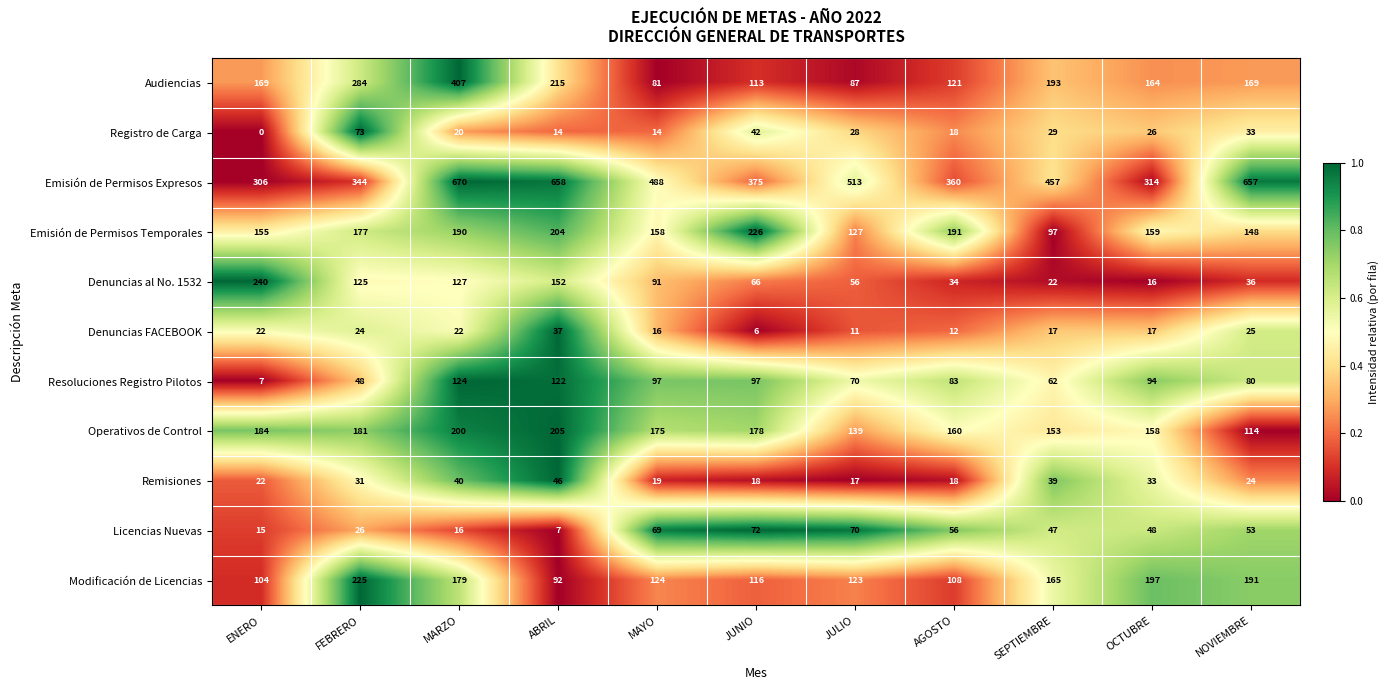

What is the difference between the Licencias Nuevas values at ENERO and AGOSTO?

41